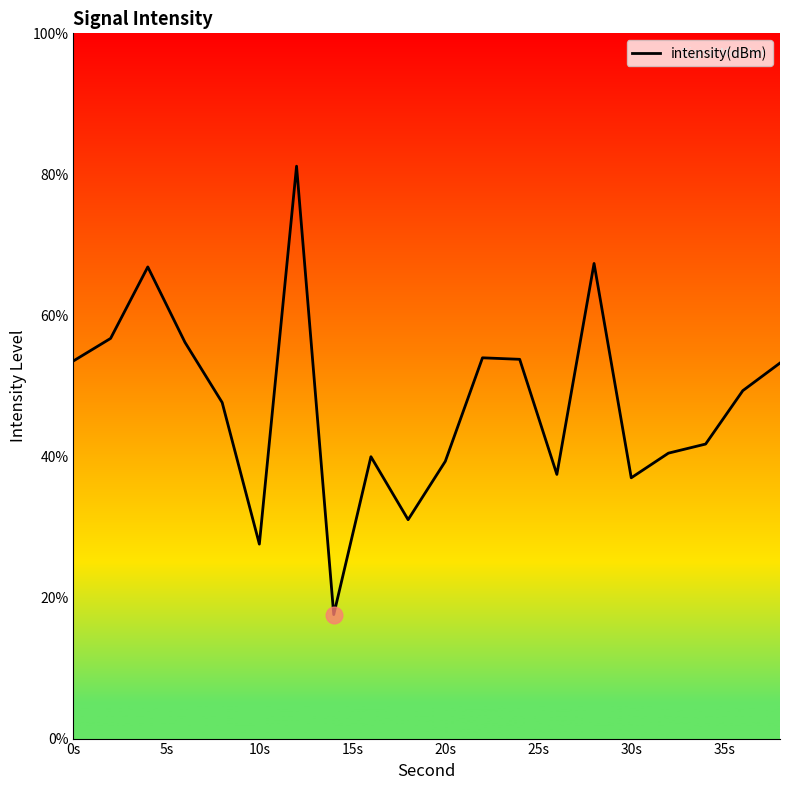

What is the difference between the maximum and minimum values?

63.6